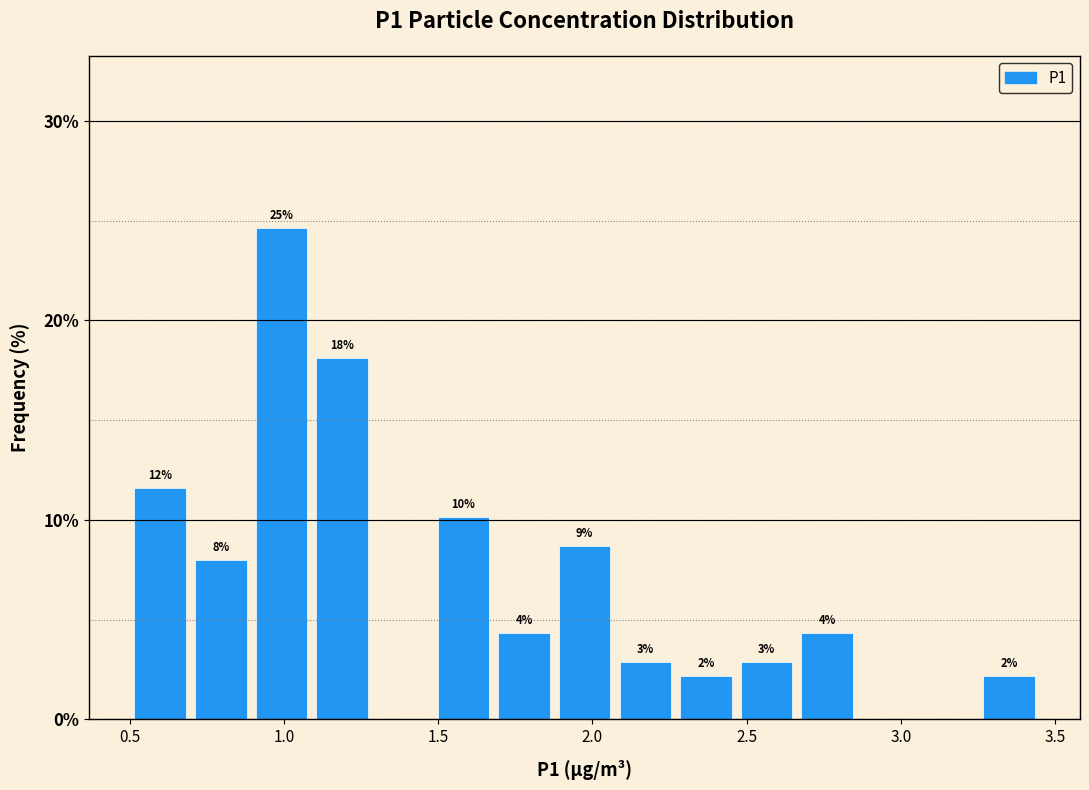

Around what value on the x-axis is the tallest bar? Give the approximate position of its centre, as read against the axis.

1.00